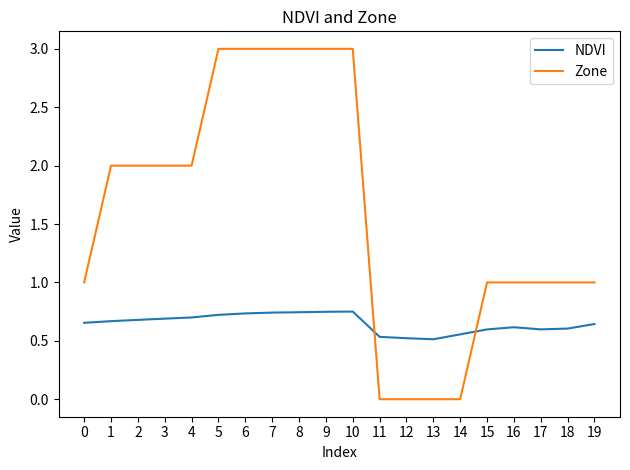

Which series has the largest range (max minus min)?

Zone